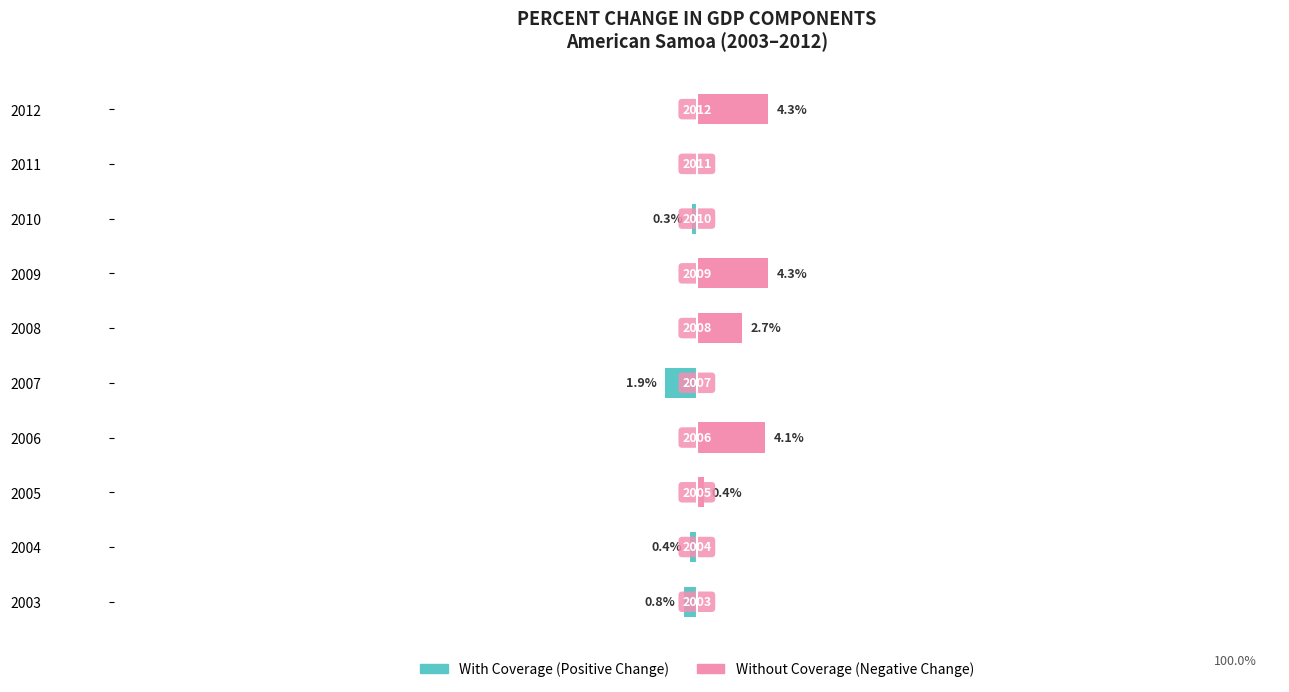

List the series in order of their peak value, lowest first.

With Coverage, Without Coverage